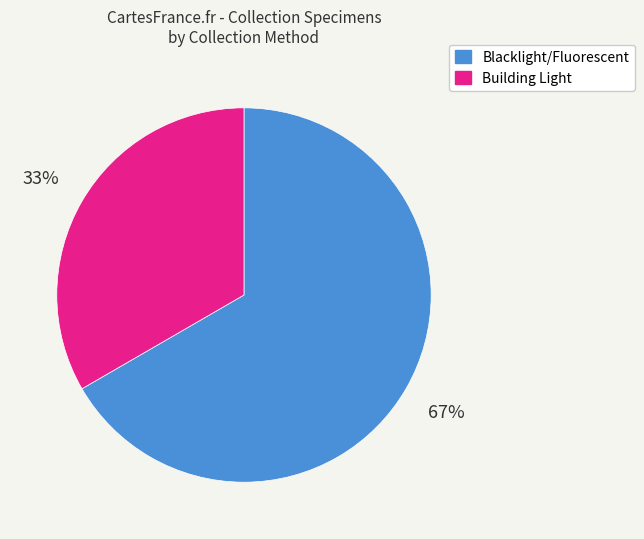

Is there any slice that represents more than half of the pie?

Yes